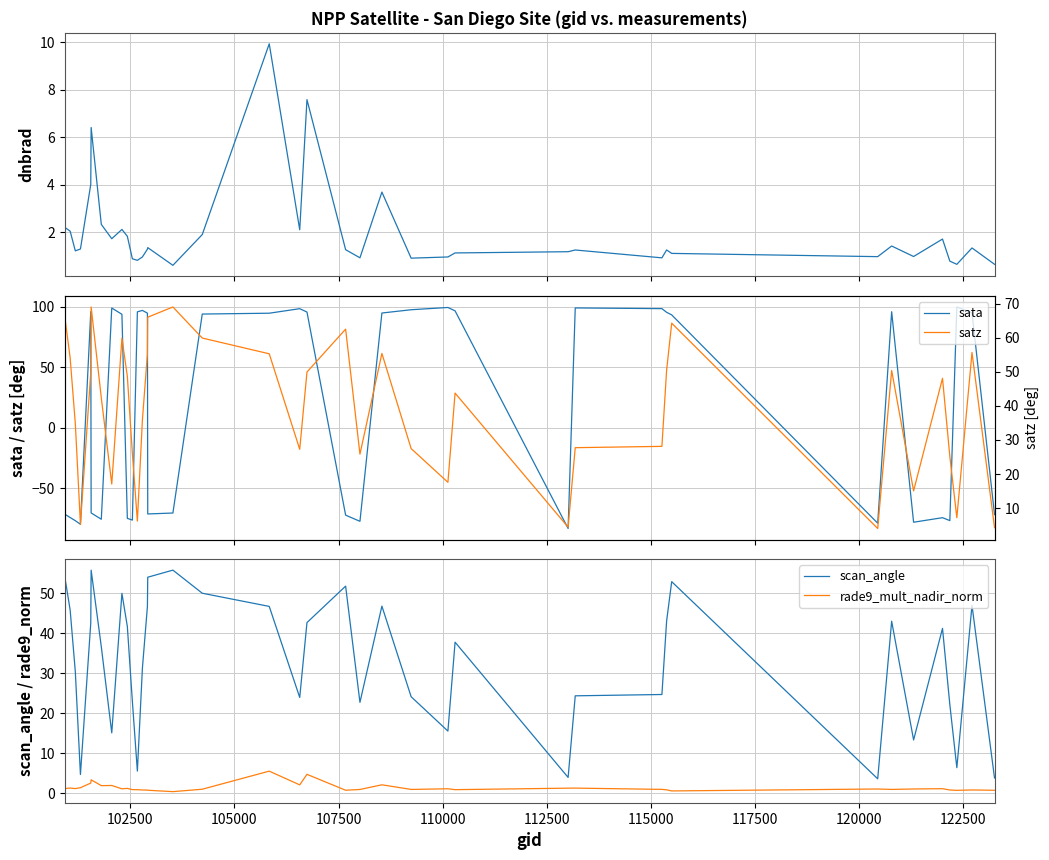

True or false: rade9_mult_nadir_norm and scan_angle cross at least once.

False